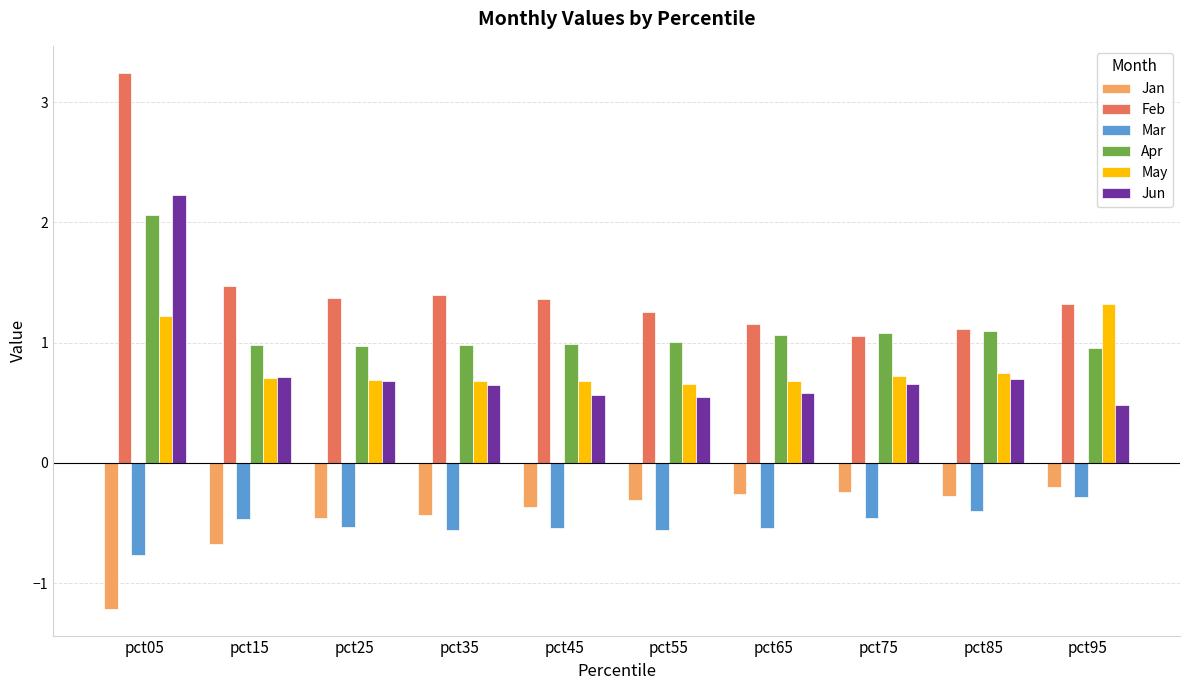

What is the approximate value of May at pct65?

0.7